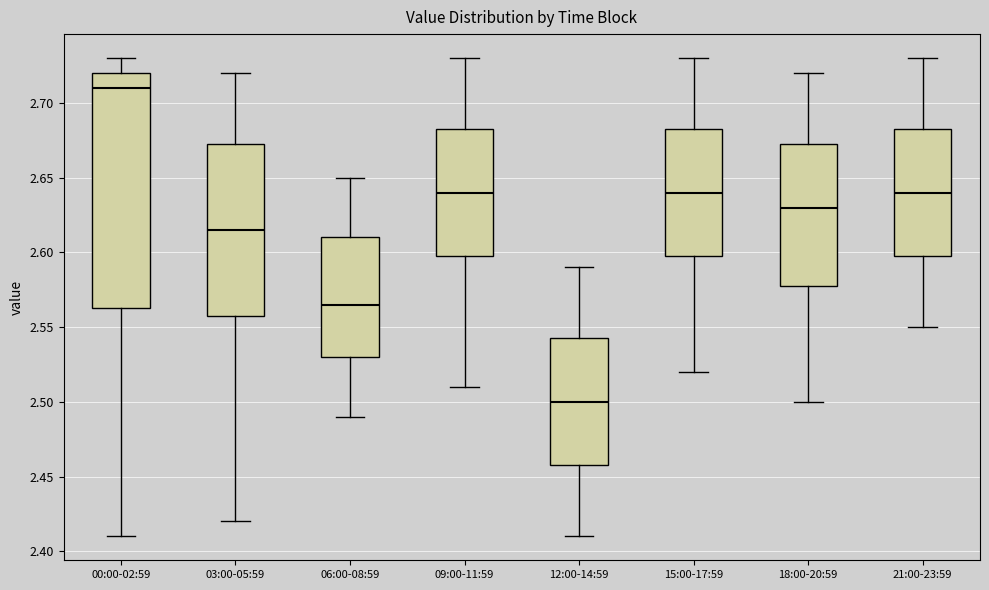

Reading left to right, transcribe this box plot: for each box, give where its median line is, the range the box spans, and where its two whiskers end, as read against the y-axis. The values are not printed on the chart, so give them approximately, as read against the axis.

00:00-02:59: median 2.710, box 2.565 to 2.720, whiskers 2.410 to 2.730
03:00-05:59: median 2.615, box 2.560 to 2.675, whiskers 2.420 to 2.720
06:00-08:59: median 2.565, box 2.530 to 2.610, whiskers 2.490 to 2.650
09:00-11:59: median 2.640, box 2.600 to 2.685, whiskers 2.510 to 2.730
12:00-14:59: median 2.500, box 2.460 to 2.545, whiskers 2.410 to 2.590
15:00-17:59: median 2.640, box 2.600 to 2.685, whiskers 2.520 to 2.730
18:00-20:59: median 2.630, box 2.580 to 2.675, whiskers 2.500 to 2.720
21:00-23:59: median 2.640, box 2.600 to 2.685, whiskers 2.550 to 2.730